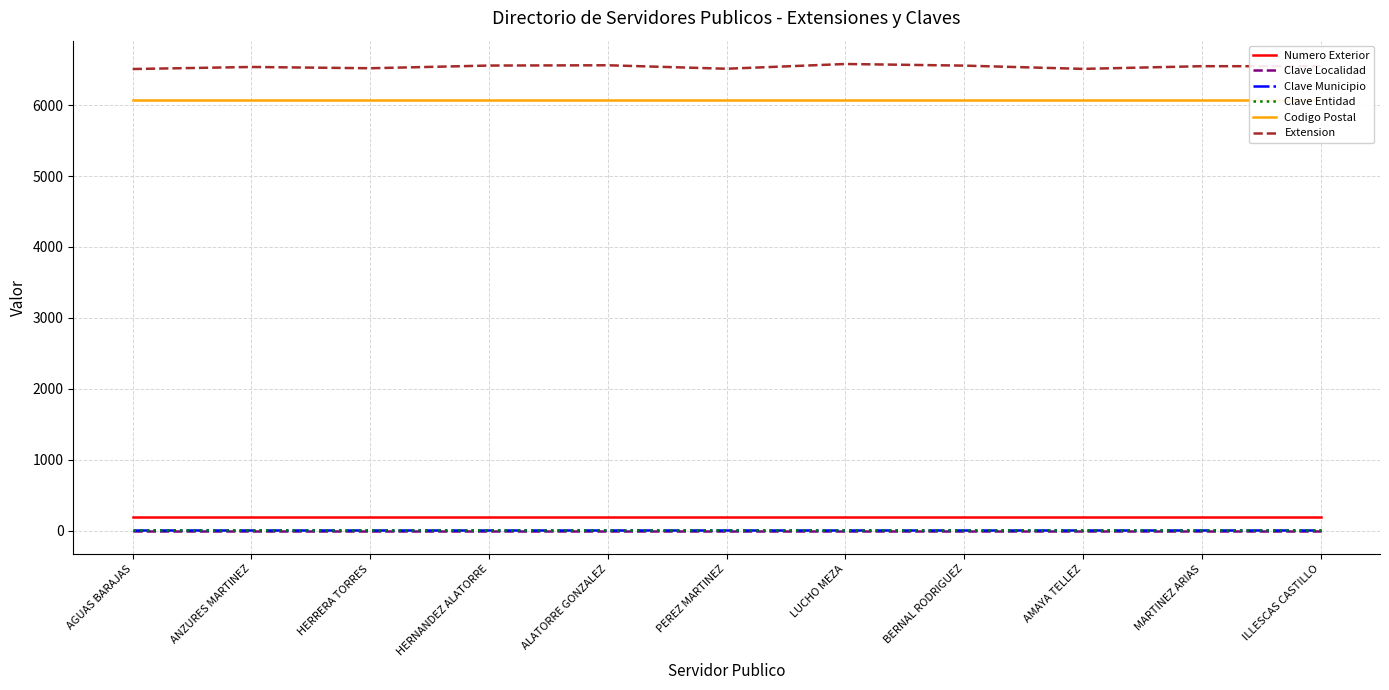

True or false: Clave Entidad has more than 1 points higher than both neighbors.

False